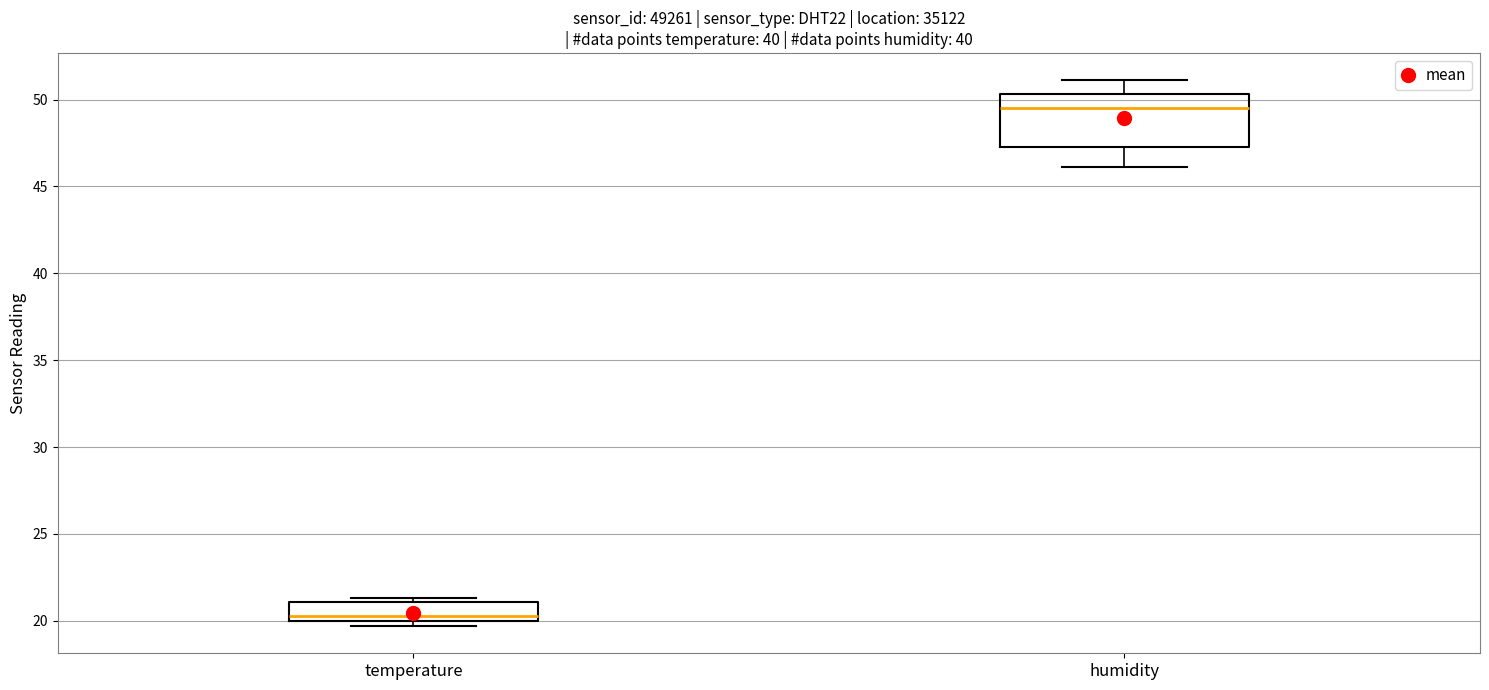

Comparing the boxes themselves (not the whiskers), which one is the tallest?

humidity